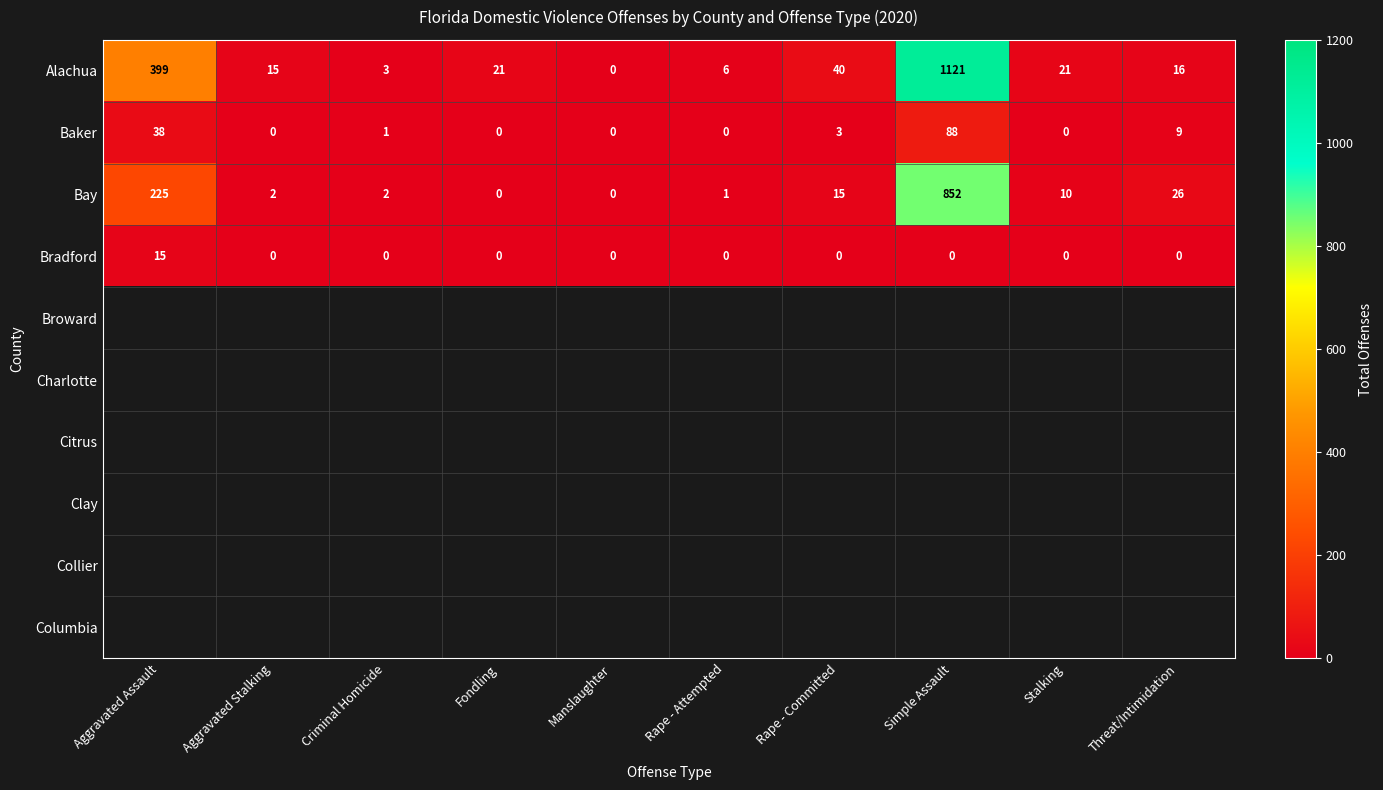

Count the number of data series in this chart.

10